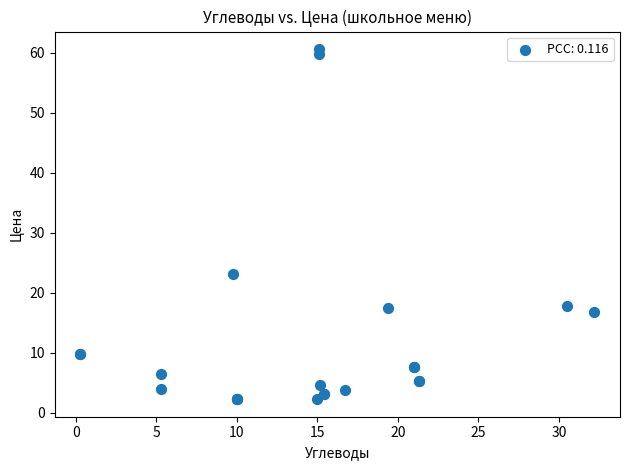

What Y value in the scatter plot is closest to 31?

23.1